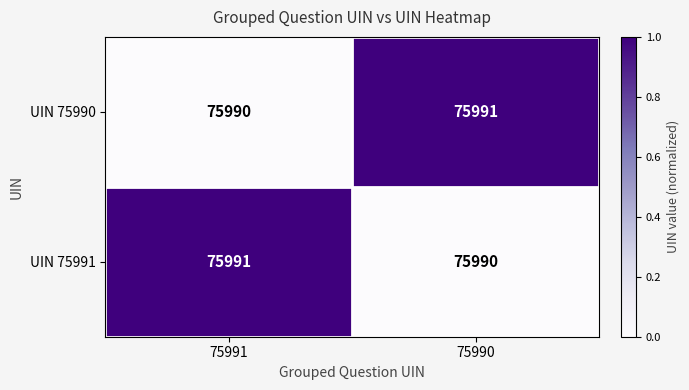

At which label does UIN 75990 reach its minimum?

75991